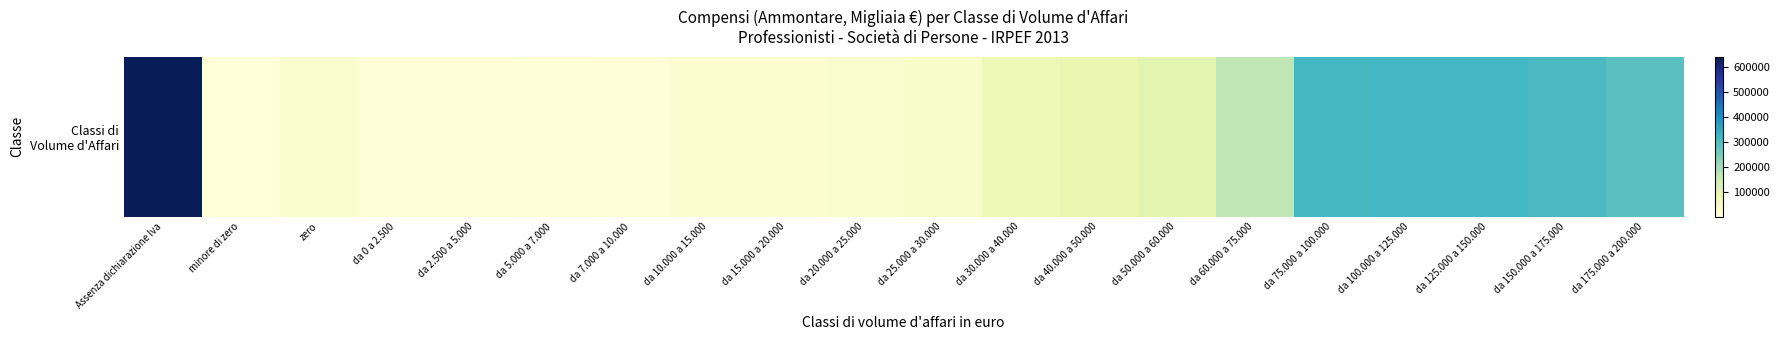

How many values are below 68628?

10